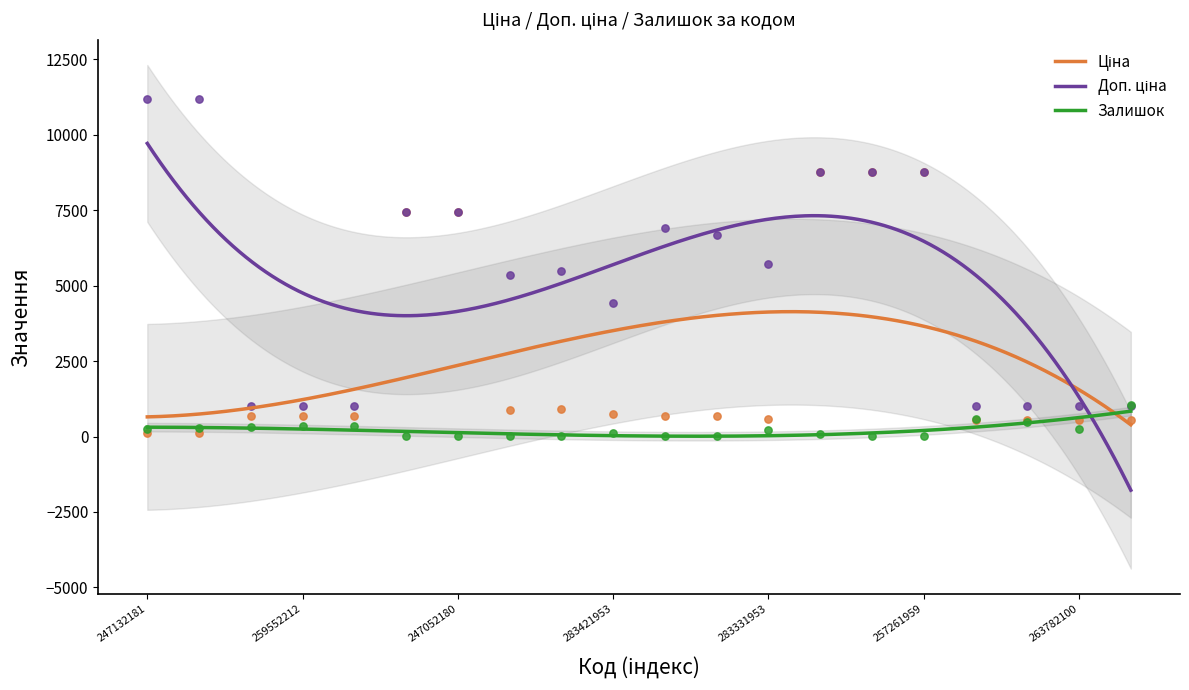

Is the value of Залишок at 247052180 greater than the value of Ціна at 259552212?

No